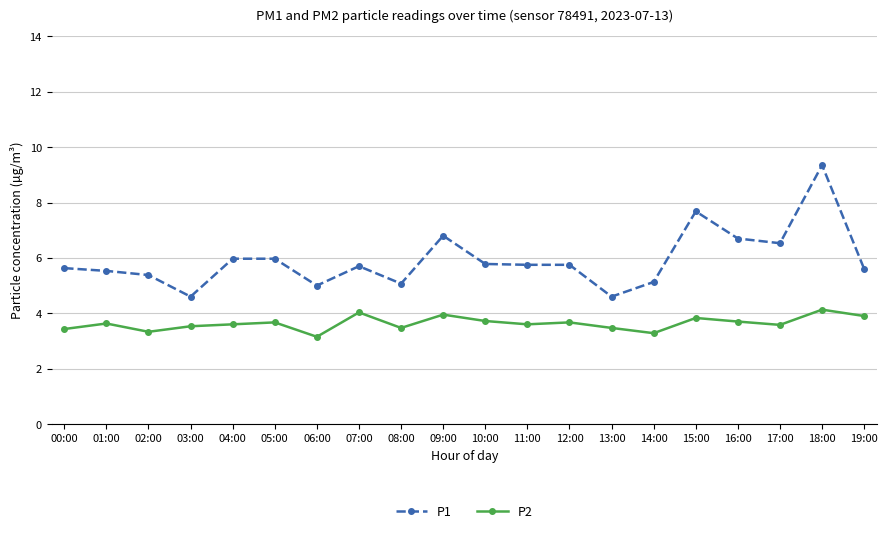

The P2 series shows 0.9 at 11:00. True or false?

False